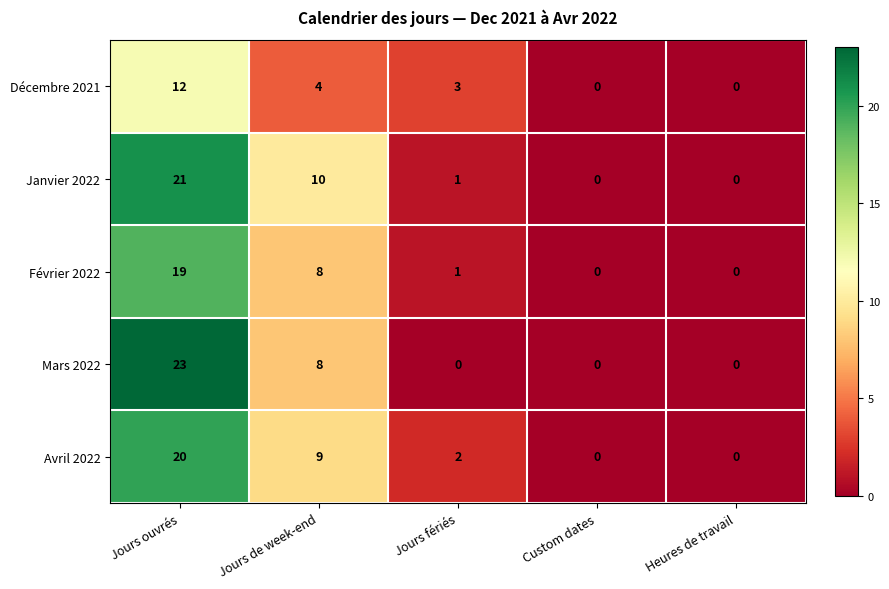

Reading left to right, list all the values displayed in this chart.

Décembre 2021: 12	4	3	0	0
Janvier 2022: 21	10	1	0	0
Février 2022: 19	8	1	0	0
Mars 2022: 23	8	0	0	0
Avril 2022: 20	9	2	0	0